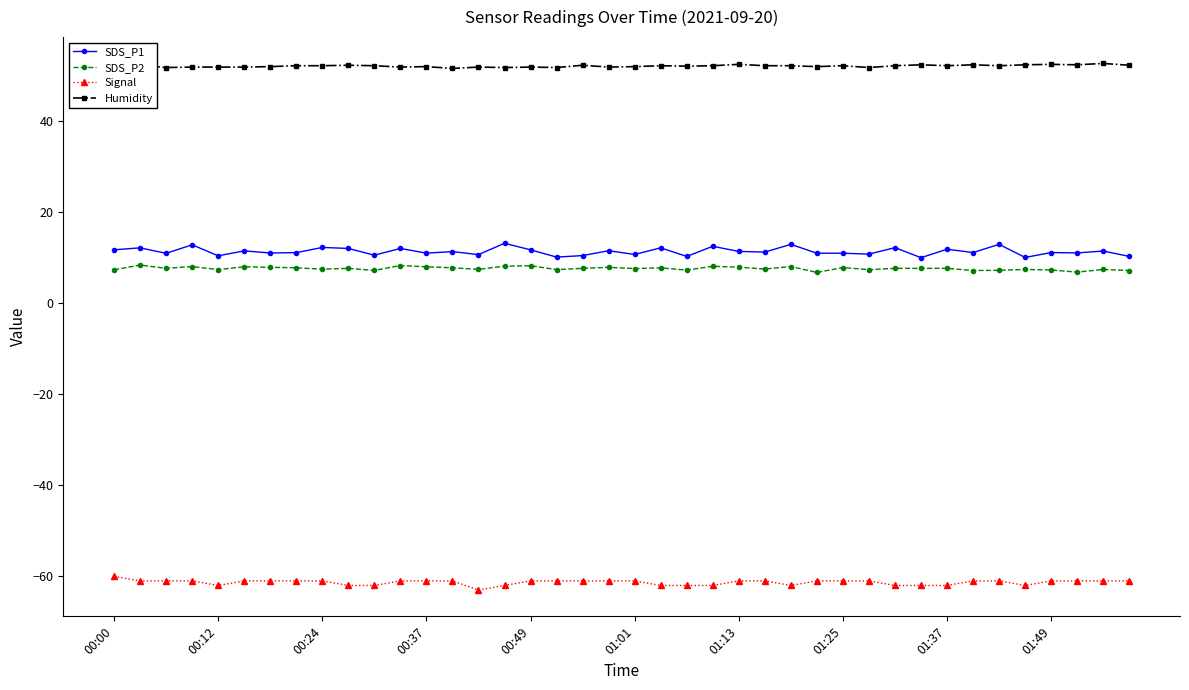

How many lines are shown in the chart?

4